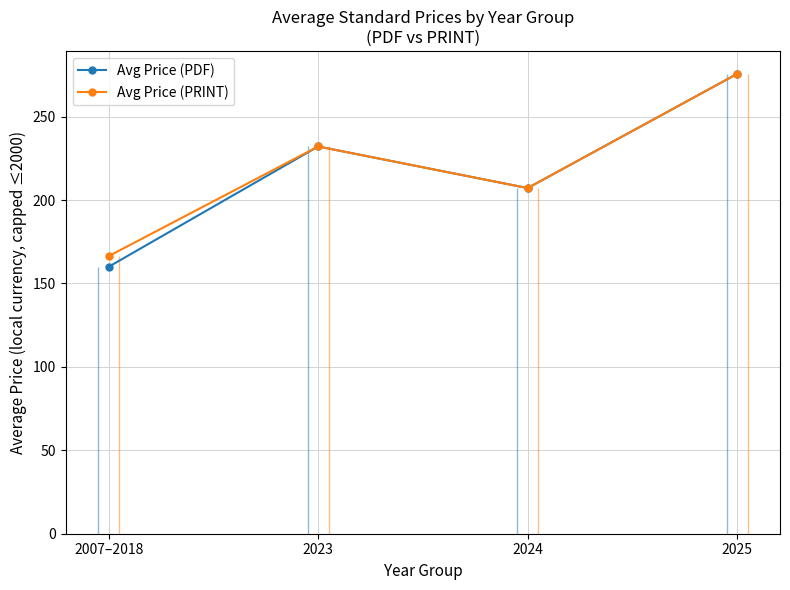

True or false: Avg Price (PRINT) and Avg Price (PDF) intersect in this chart.

False